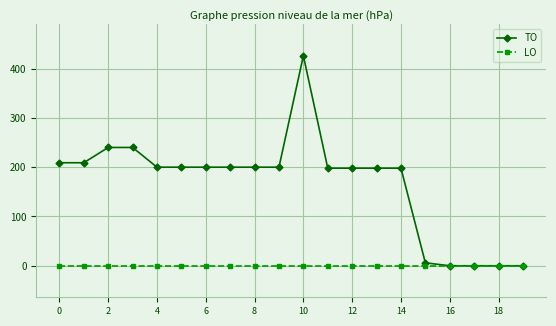

Which series has the largest range (max minus min)?

TO